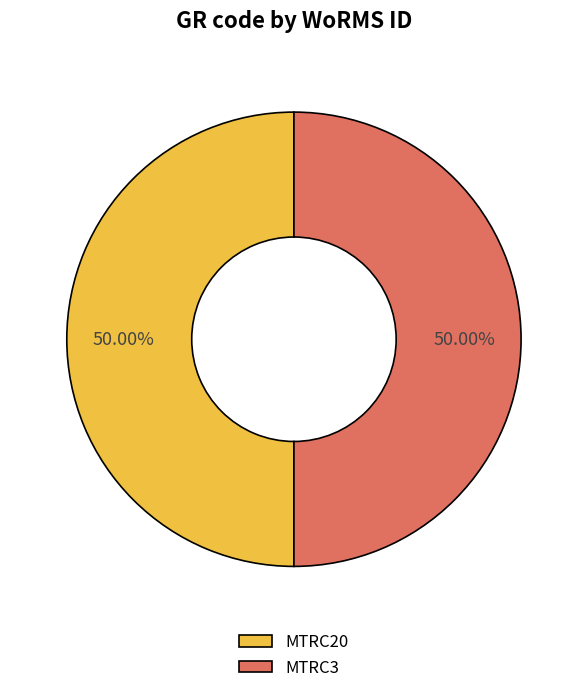

True or false: MTRC3 accounts for 60% of the total.

False